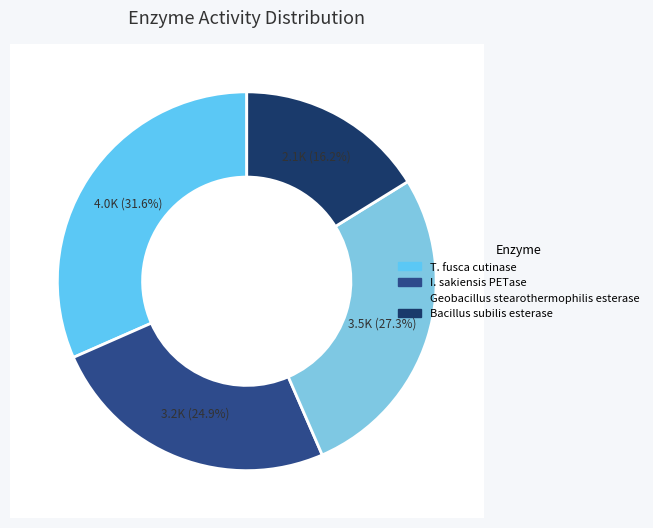

How much of the chart is everything except I. sakiensis PETase?

75.1%